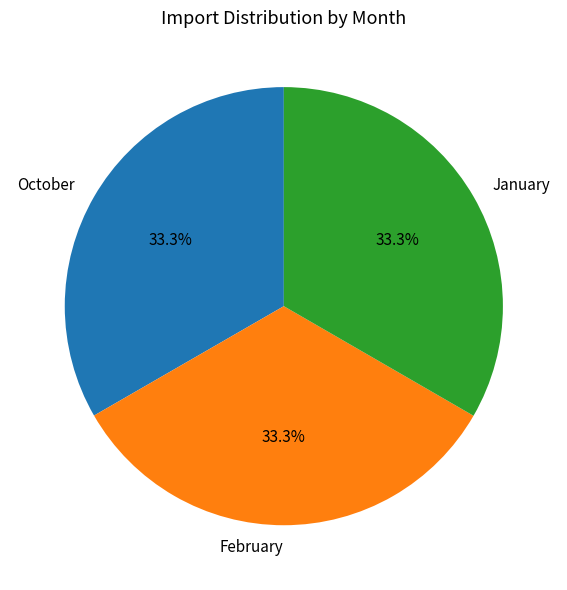

True or false: February accounts for 48% of the total.

False